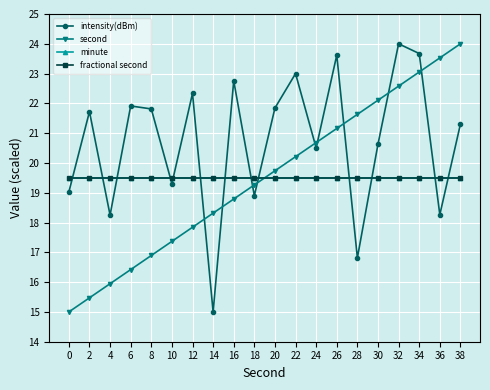

Which category has the lowest value in the intensity(dBm) series?

14